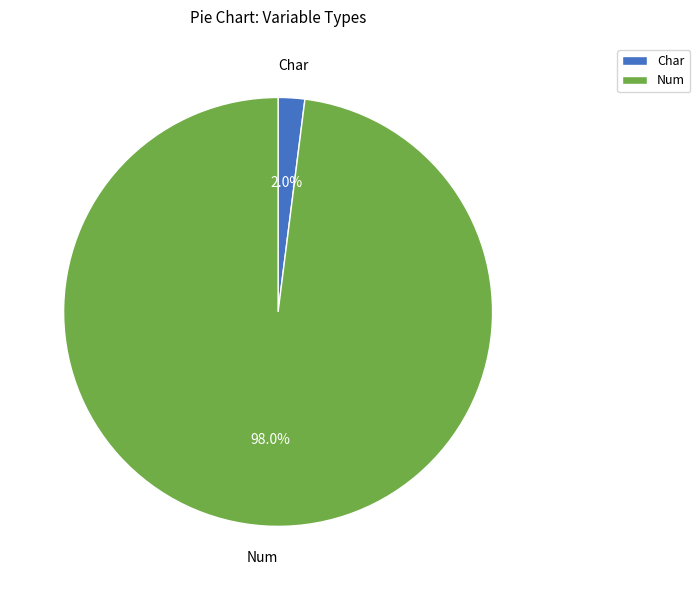

How many segments does this pie chart have?

2